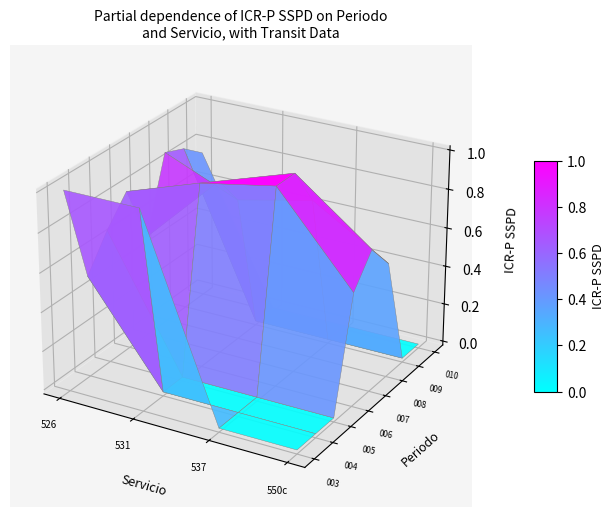

Reading right to left, list all the values displayed in this chart.

526: 0.8	0.8	0.9	0.5	0.8	0.7	0.5	1.0
531: 0.0	0.0	0.7	0.9	0.9	0.0	0.0	1.0
537: 0.0	0.0	0.8	1.0	1.0	0.0	0.0	0.0
550c: 0.0	0.0	0.6	0.7	0.6	0.0	0.0	0.0